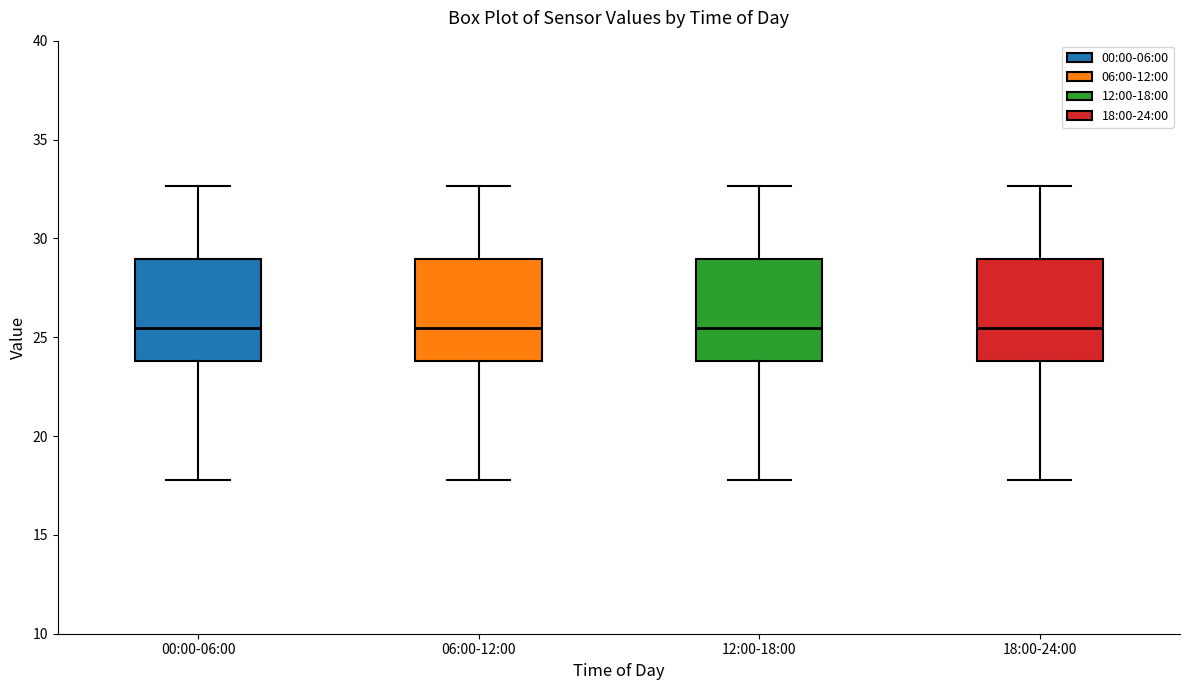

Where is the upper edge of the box for 12:00-18:00 on the y-axis? The values are not printed on the chart, so give them approximately, as read against the axis.

29.0